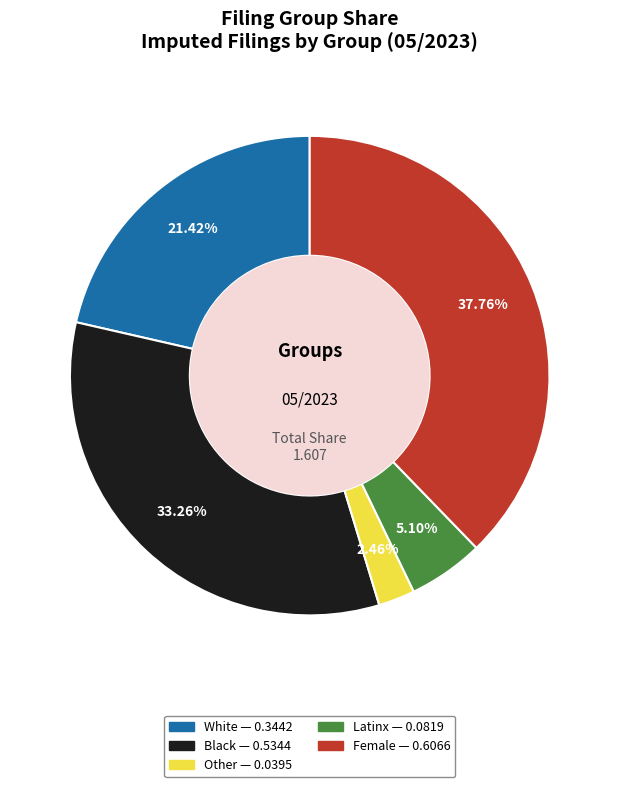

How many slices are in this pie chart?

5